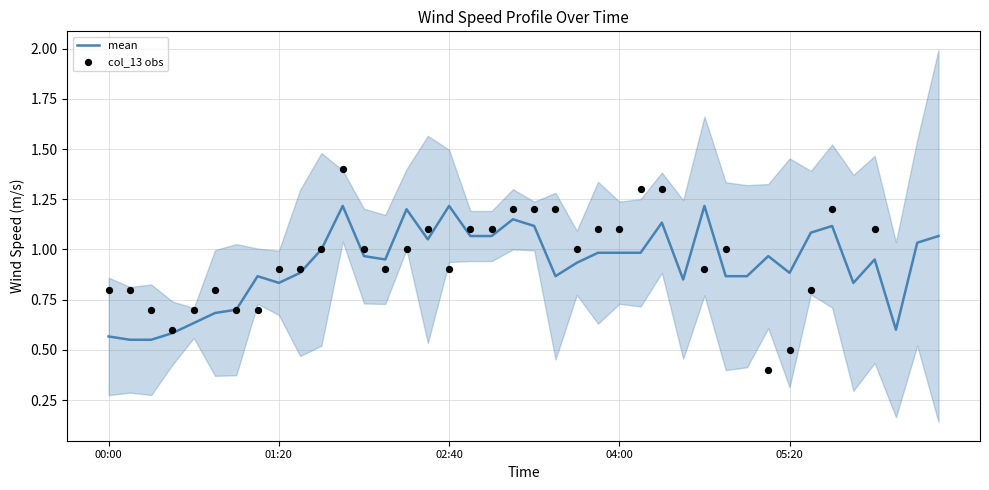

What are all the series names shown in the legend?

mean, col_13 obs